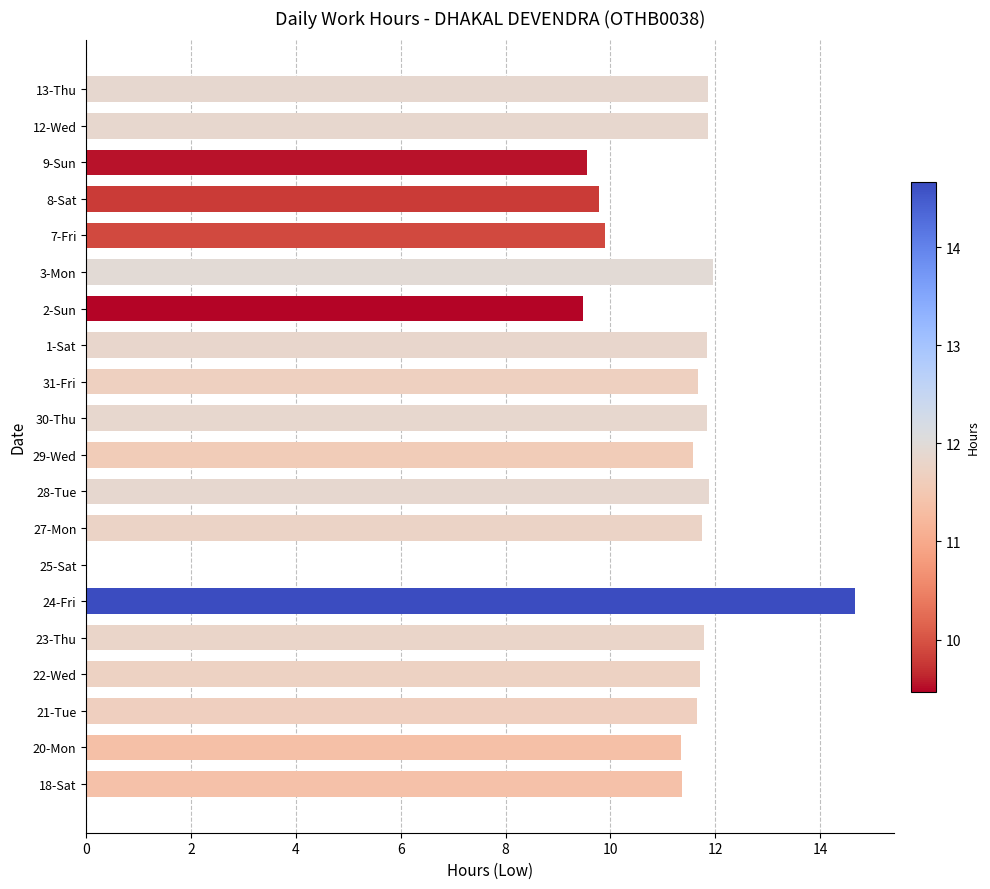

The value at 3-Mon is 8.0. True or false?

False